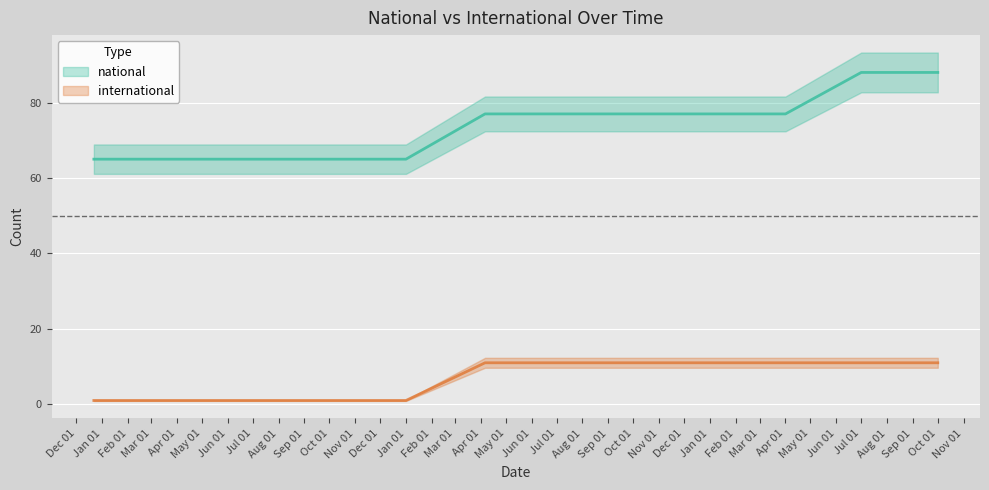

What is the average value of the national series?

74